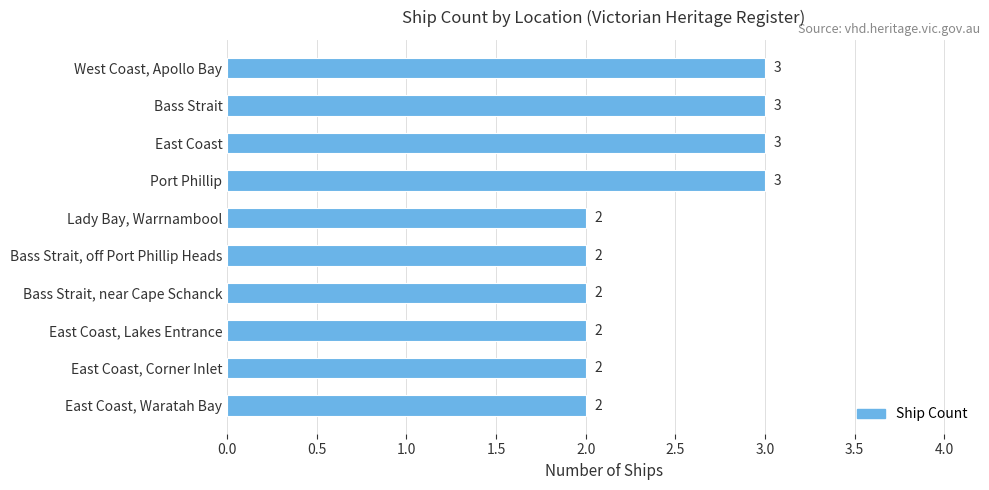

What is the label of the 6th bar from the bottom?

Lady Bay, Warrnambool